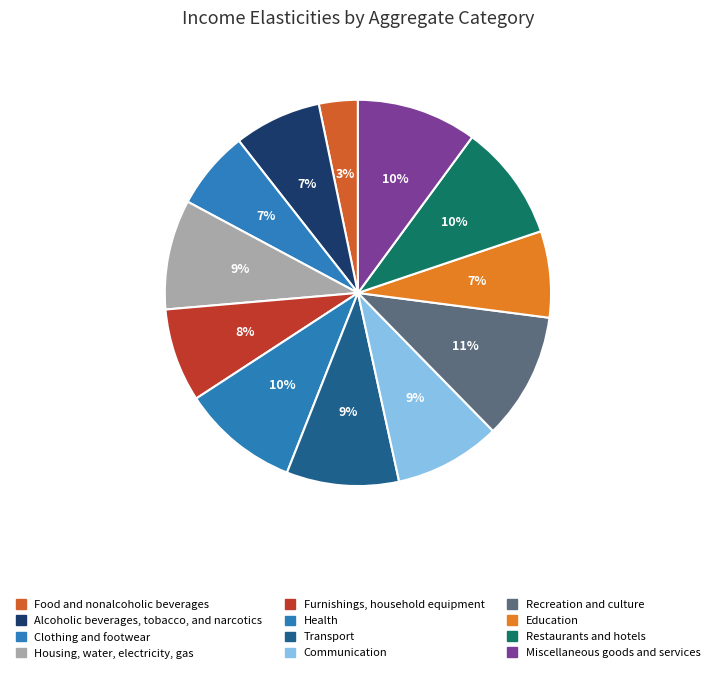

Count the number of slices in the pie.

12